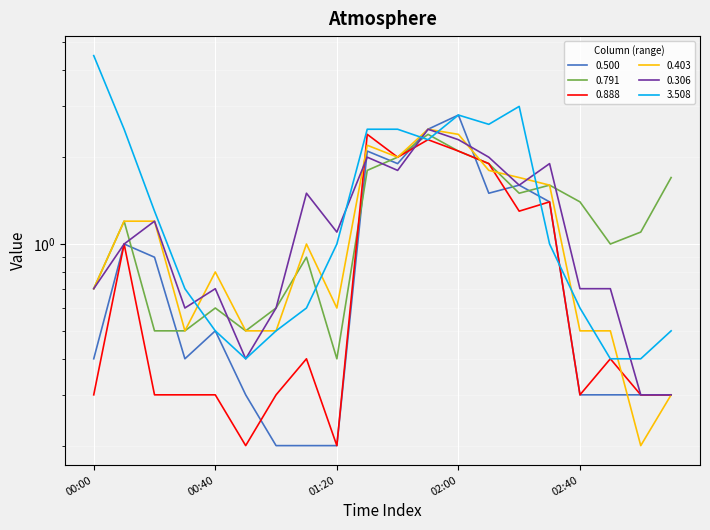

What is the label of the 8th point from the right?

02:00